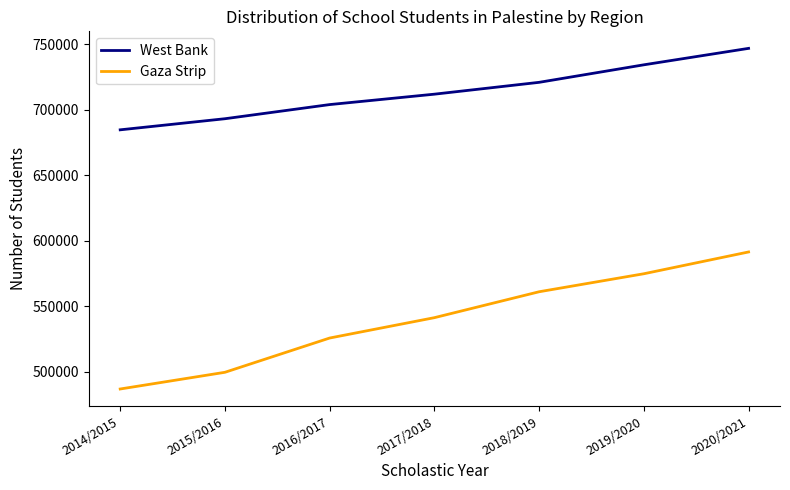

The Gaza Strip series shows 574849 at 2019/2020. True or false?

True